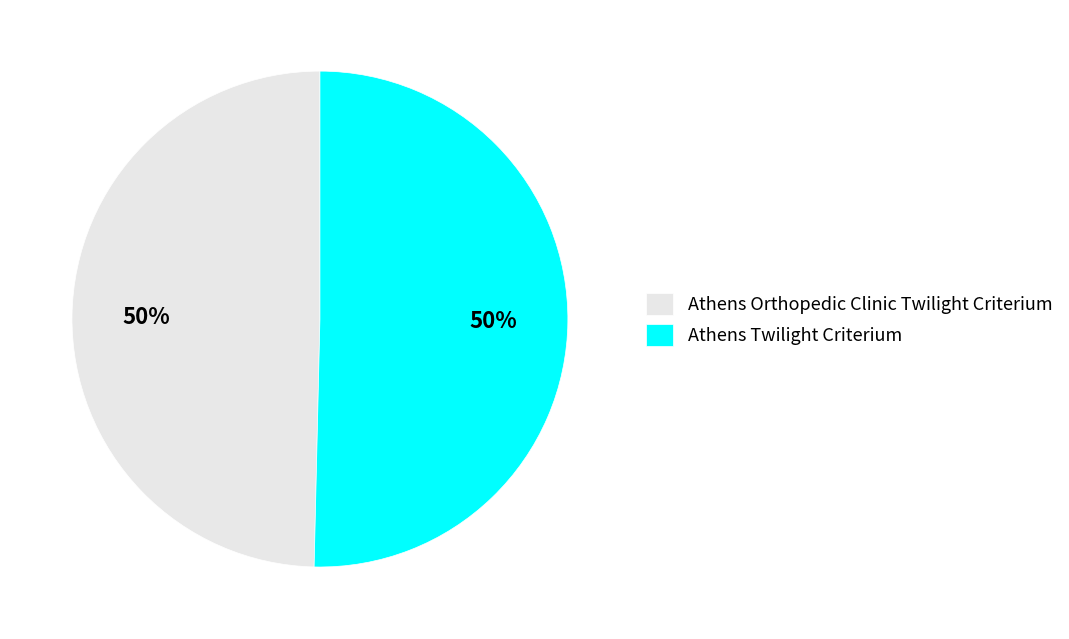

What is the ratio of the value at Athens Twilight Criterium to the value at Athens Orthopedic Clinic Twilight Criterium?

1.0